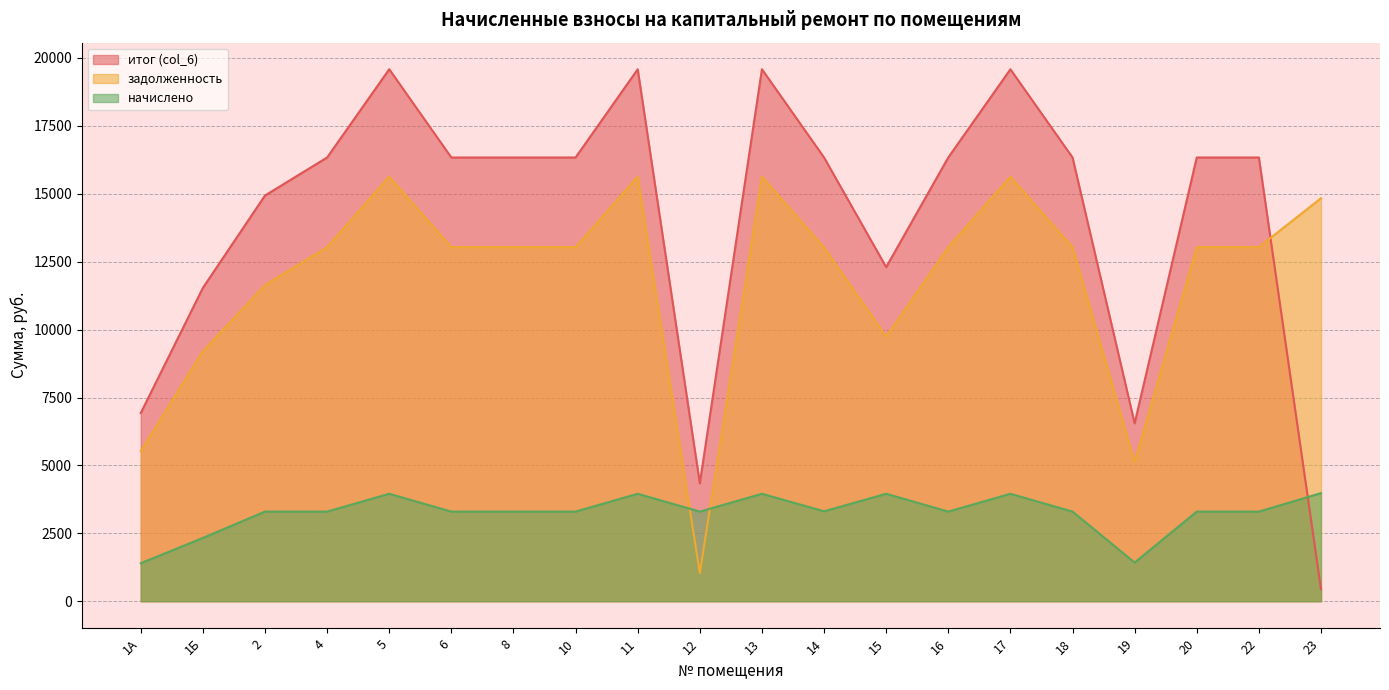

Where is the first local minimum for задолженность?

12